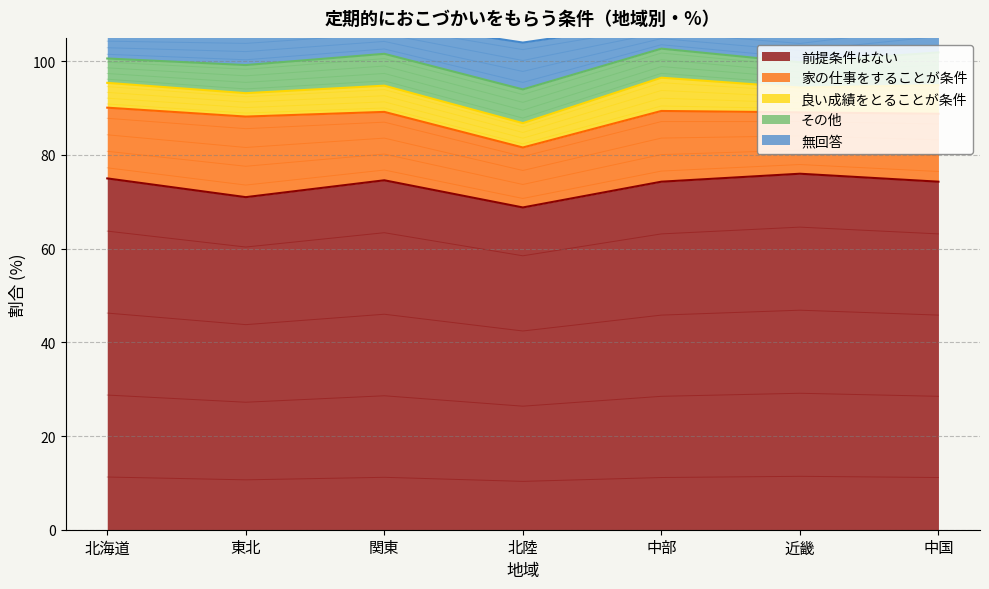

How many lines are shown in the chart?

5